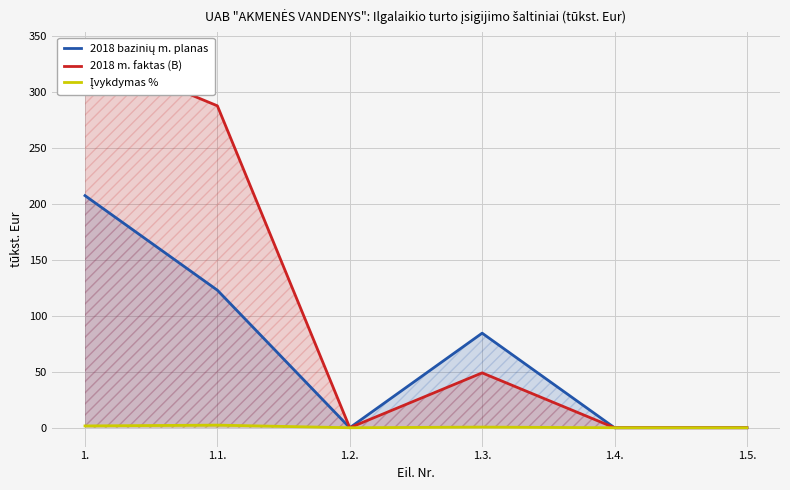

How many values in 2018 bazinių m. planas are above zero?

3